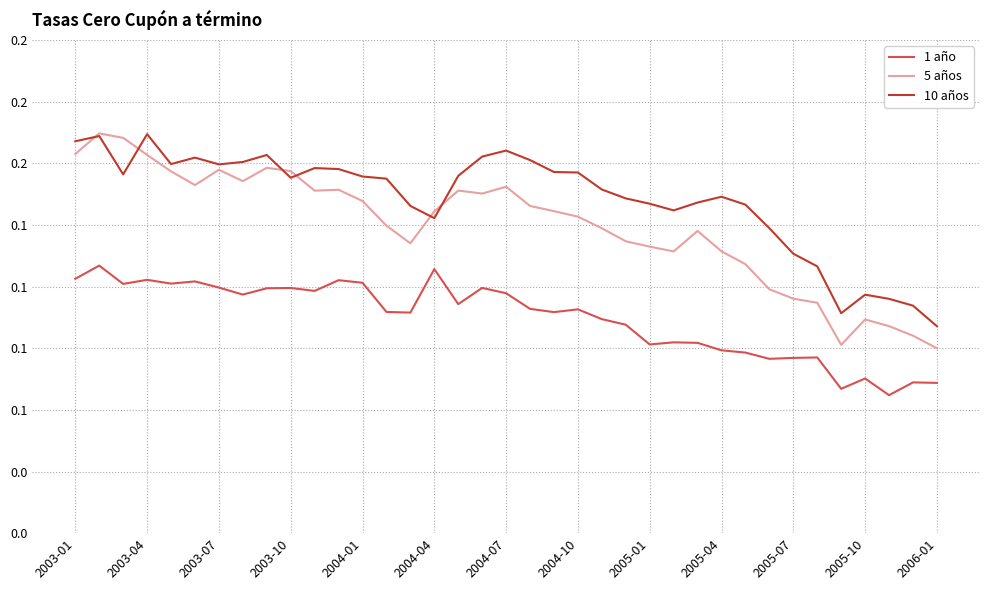

Rank the series by their average value, from lowest to highest.

1 año, 5 años, 10 años